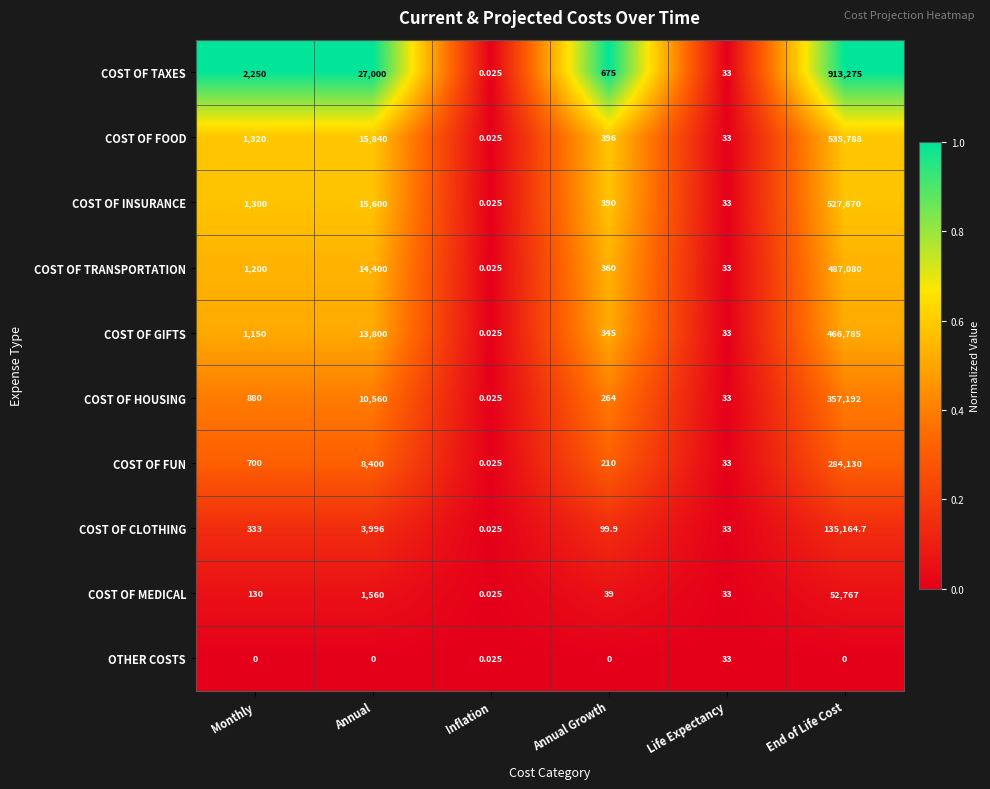

Which series has the largest range (max minus min)?

COST OF TAXES